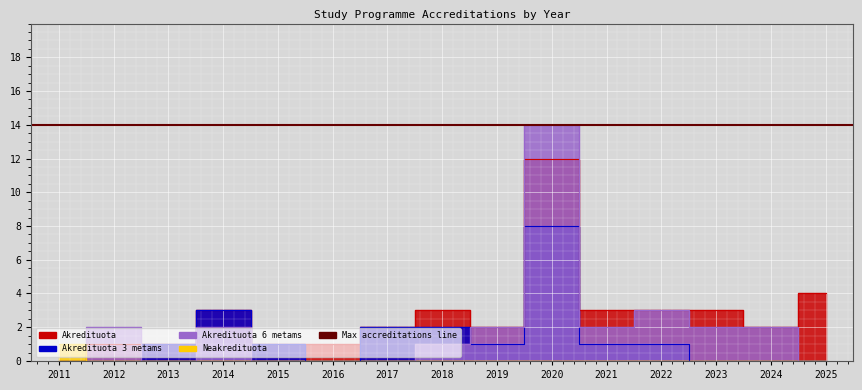

True or false: Neakredituota and Akredituota 3 metams cross at least once.

False